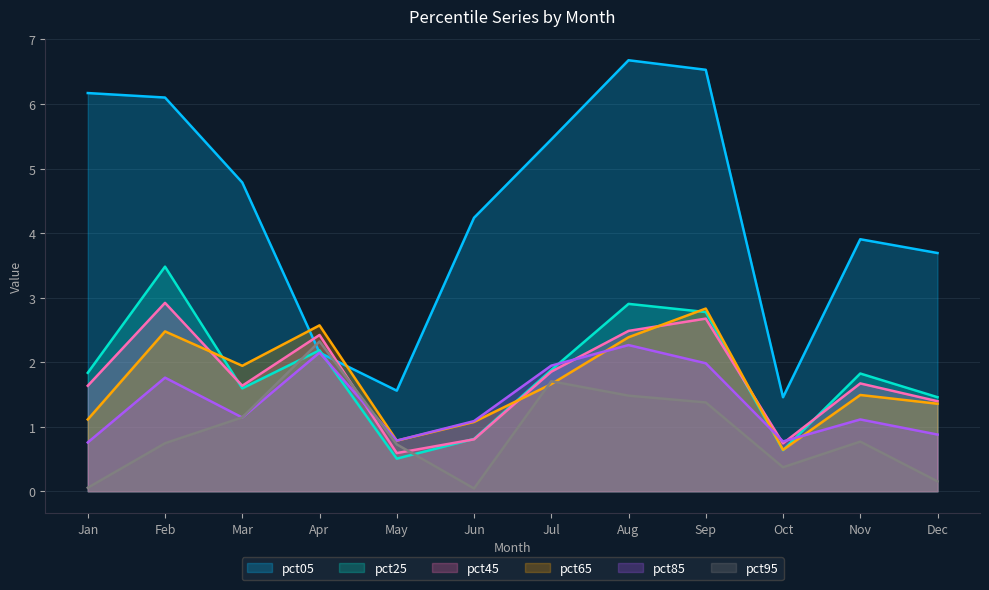

How many interior local peaks does the pct25 series have?

4